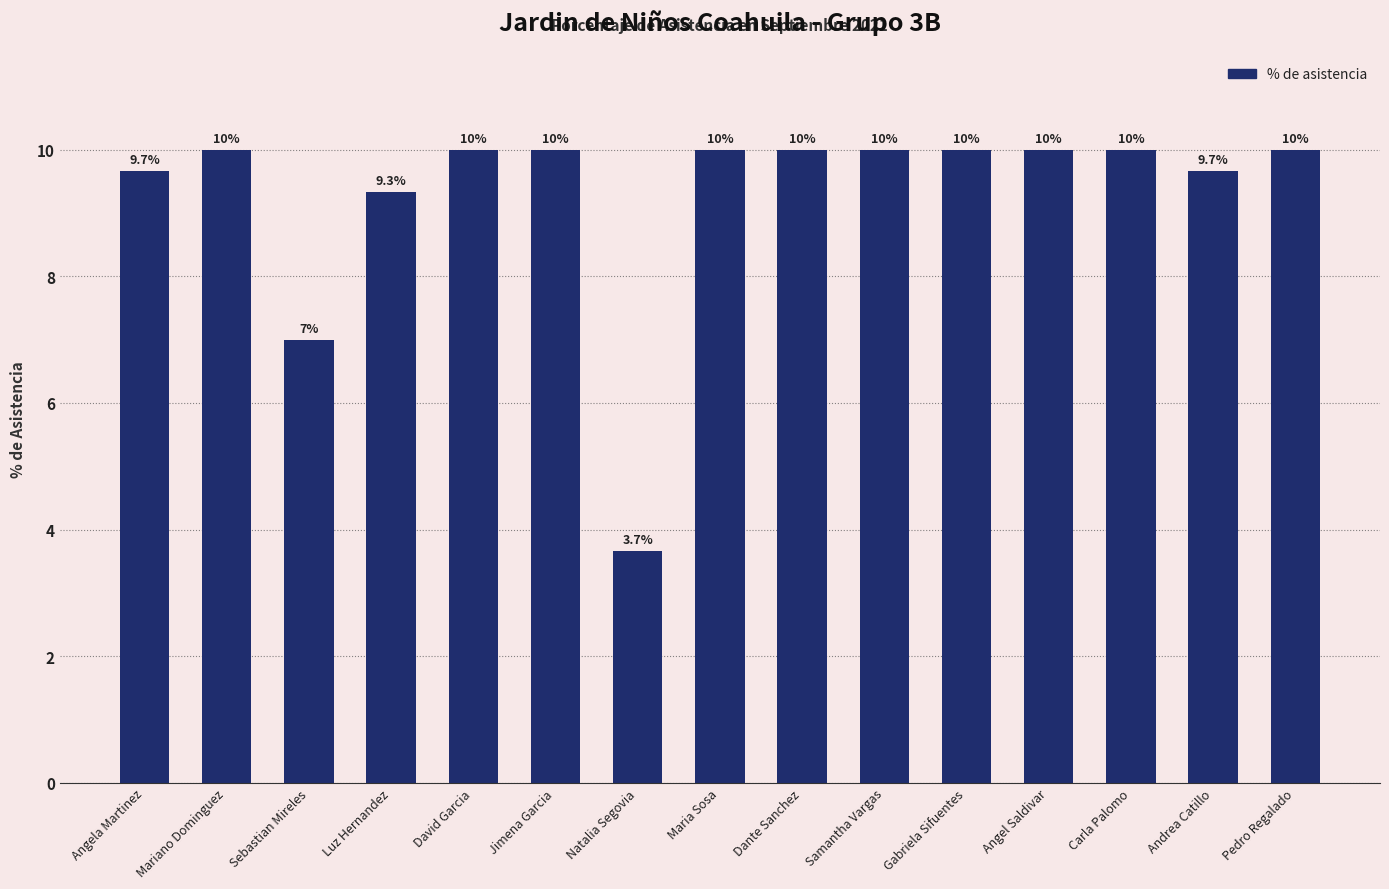

What is the label of the 12th bar from the left?

Angel Saldivar